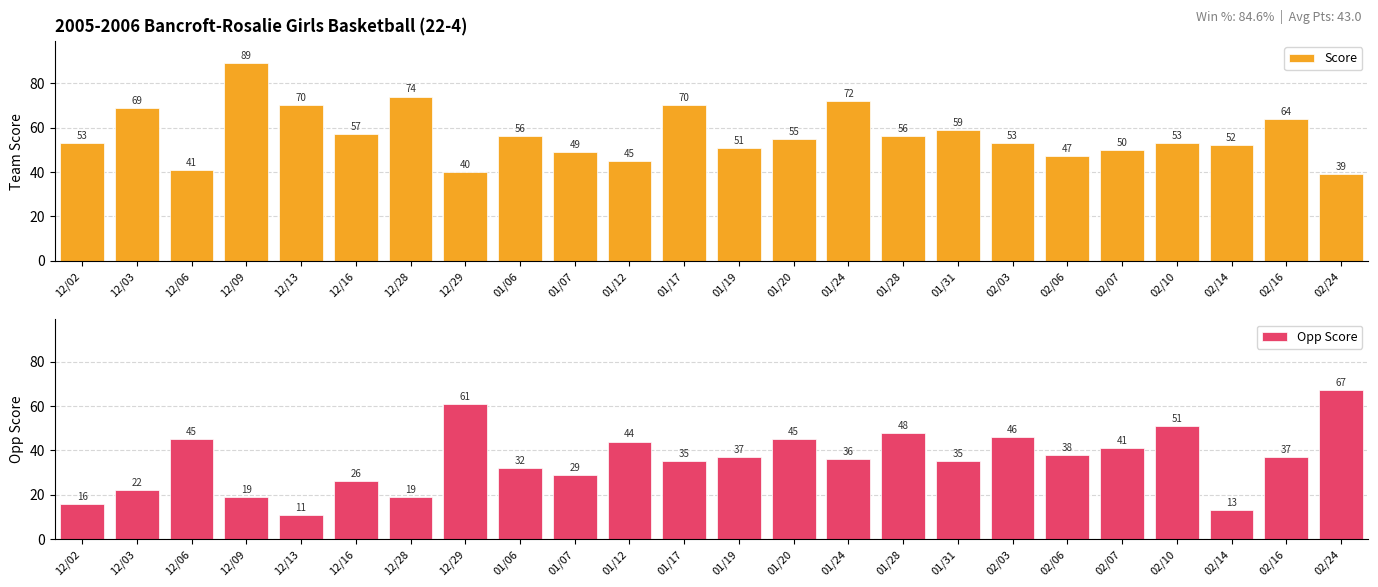

At which label does Score first exceed 55?

12/03